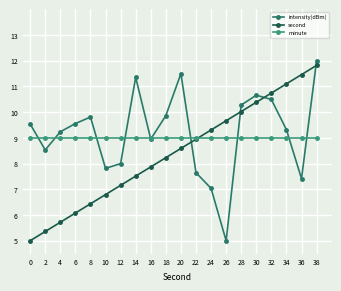

Reading left to right, extract all data points from this chart.

intensity(dBm): 9.5	8.5	9.2	9.6	9.8	7.8	8.0	11.4	9.0	9.9	11.5	7.6	7.0	5.0	10.3	10.7	10.5	9.3	7.4	12.0
second: 5.0	5.4	5.7	6.1	6.4	6.8	7.2	7.5	7.9	8.2	8.6	8.9	9.3	9.7	10.0	10.4	10.7	11.1	11.5	11.8
minute: 9.0	9.0	9.0	9.0	9.0	9.0	9.0	9.0	9.0	9.0	9.0	9.0	9.0	9.0	9.0	9.0	9.0	9.0	9.0	9.0